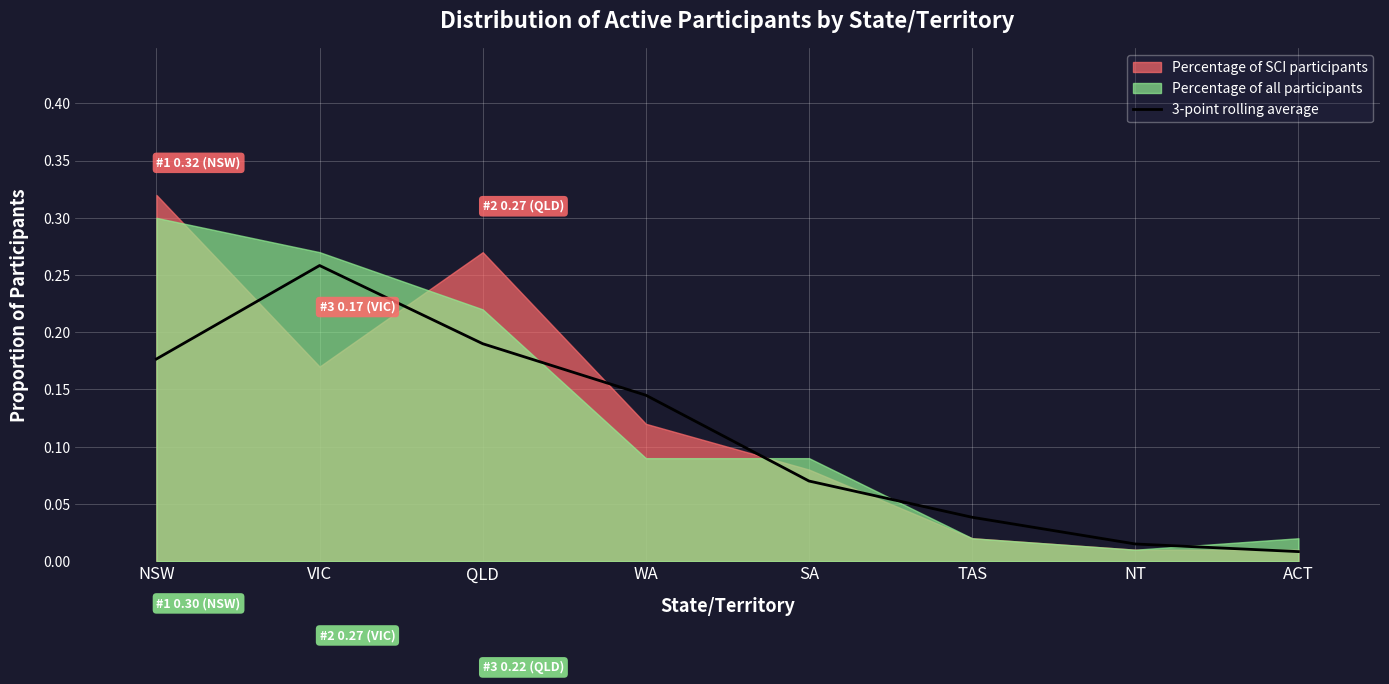

What is the average value?

0.1